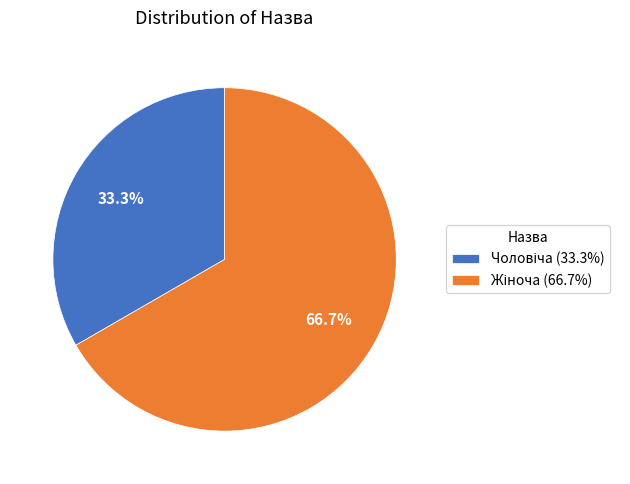

Is there a majority slice in this chart?

Yes